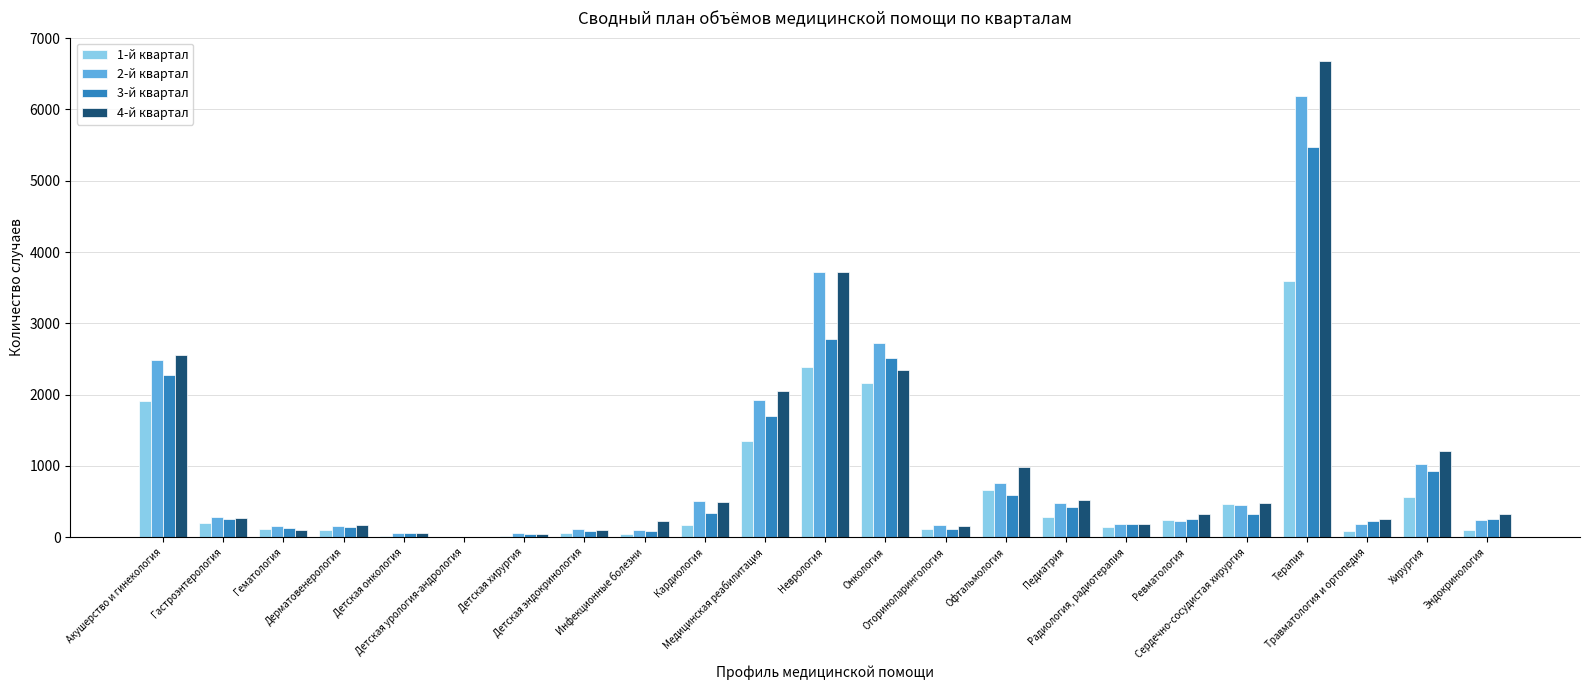

The value of 3-й квартал at Травматология и ортопедия is 227. True or false?

True